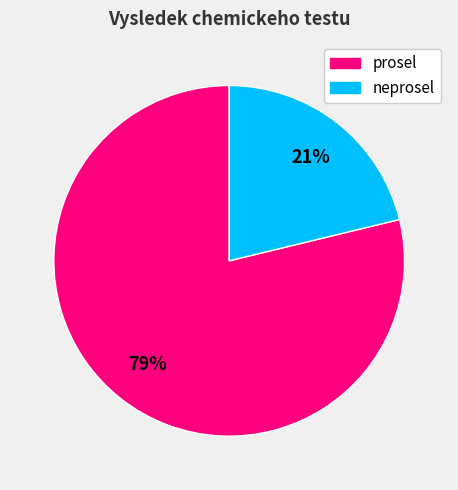

Which has a higher value, prosel or neprosel?

prosel